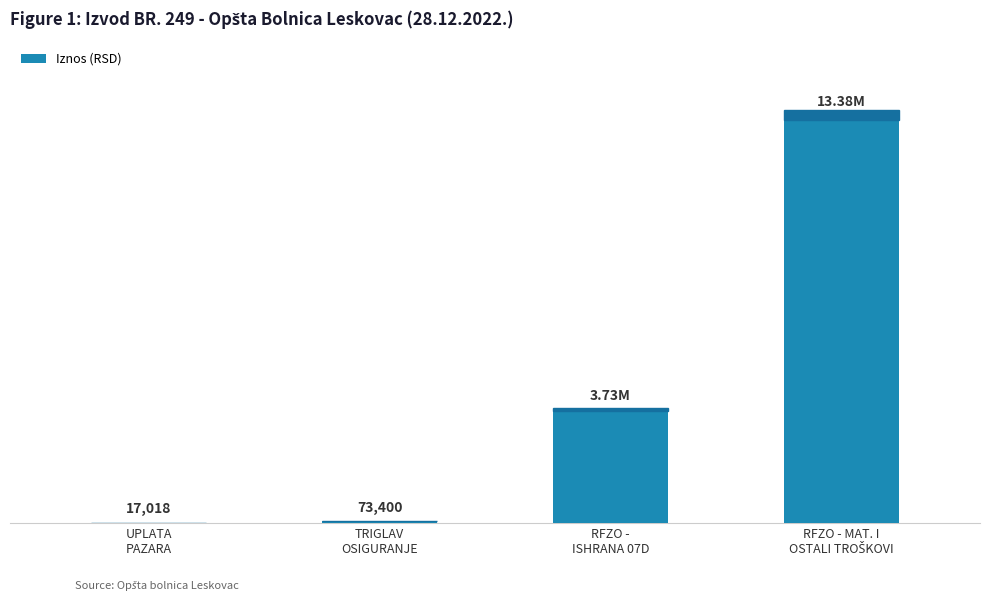

Are the bars horizontal?

No